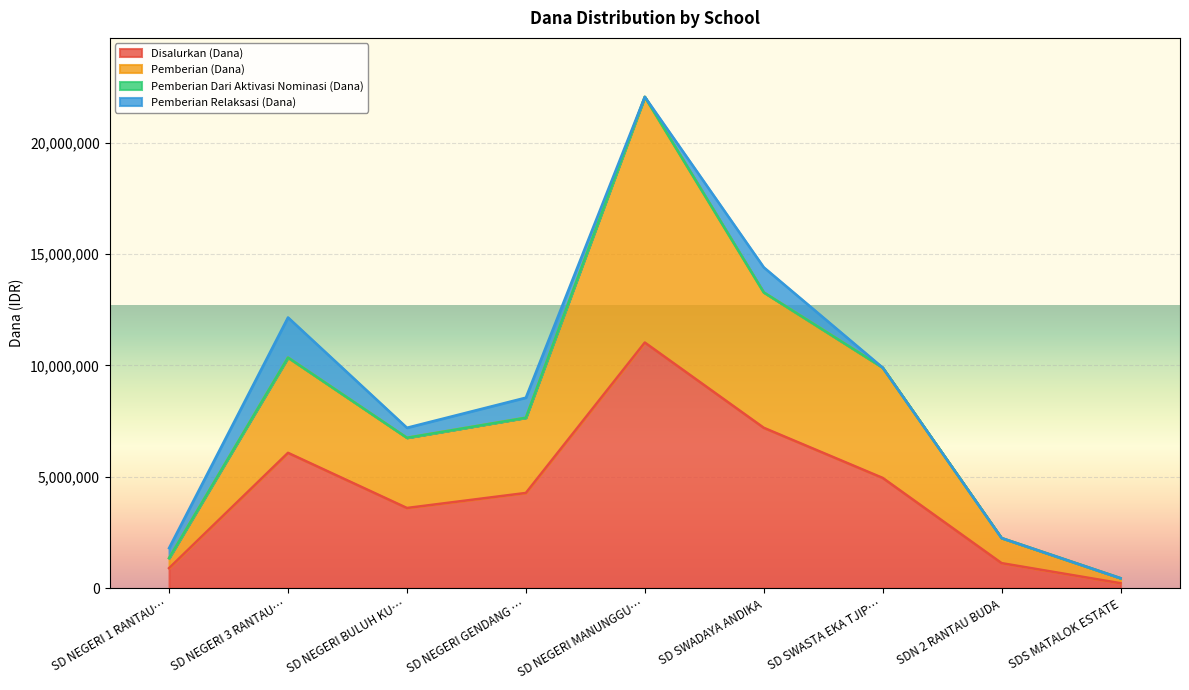

At which label is Disalurkan (Dana) closest to 5625000?

SD NEGERI 3 RANTAU…